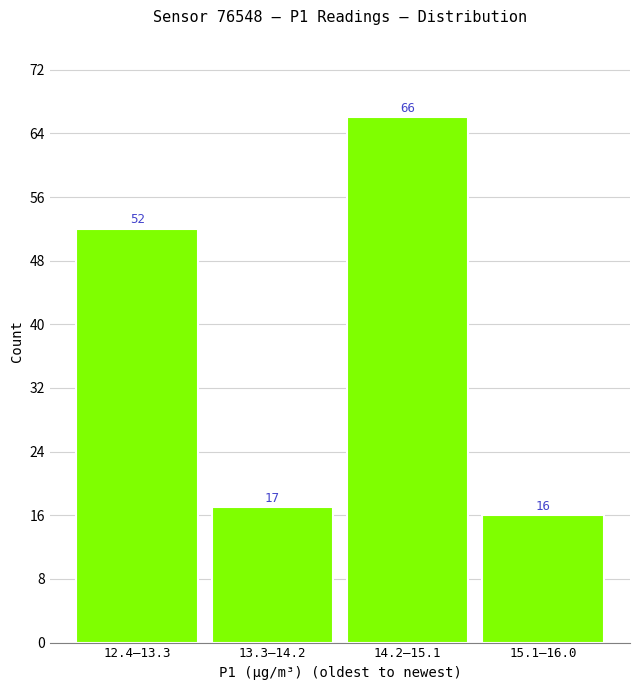

Reading left to right, what are all the values shown in this chart?

12.4–13.3=52	13.3–14.2=17	14.2–15.1=66	15.1–16.0=16